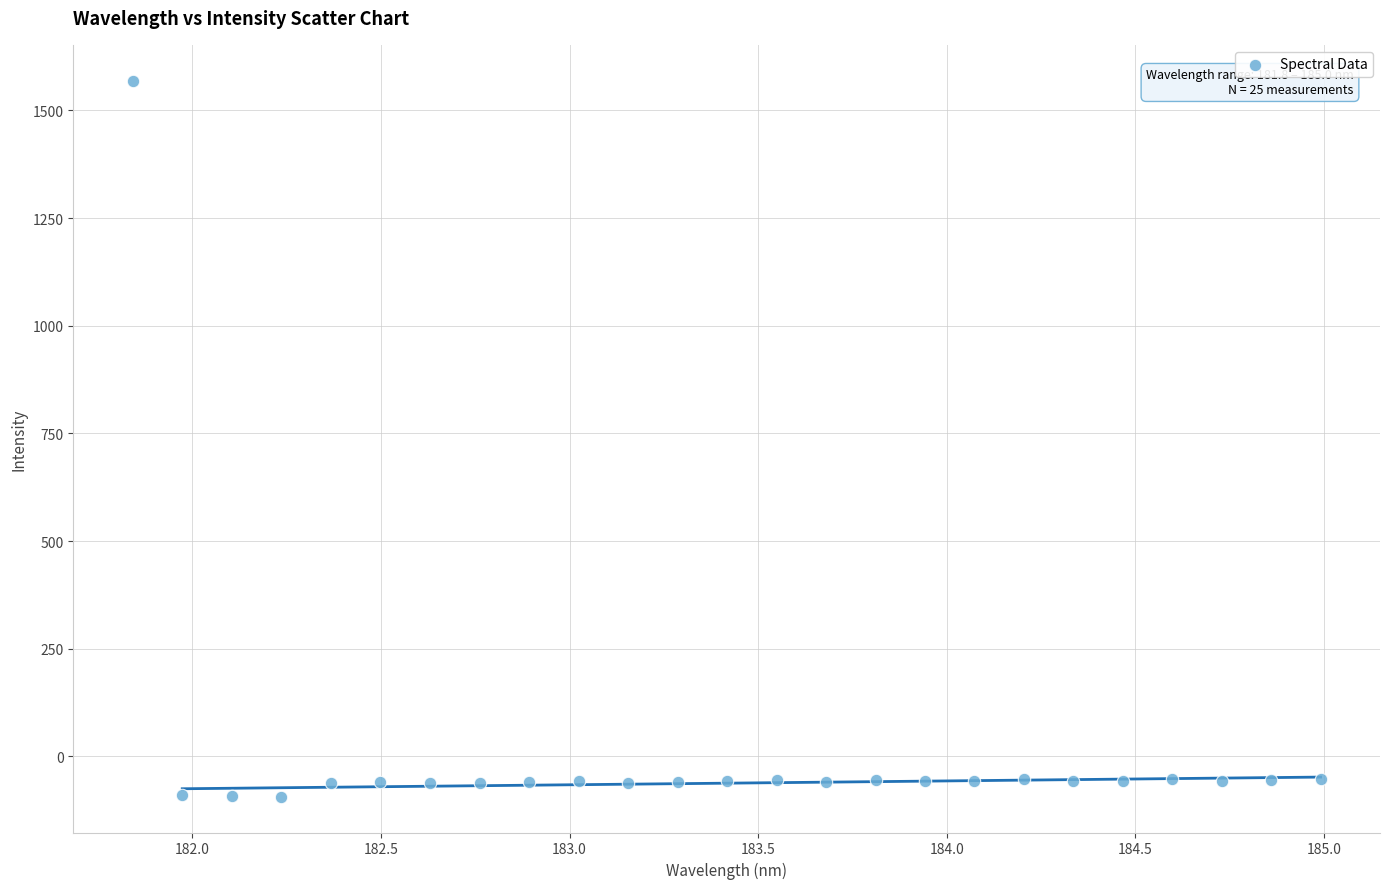

What is the range of X values (max minus min)?

3.1